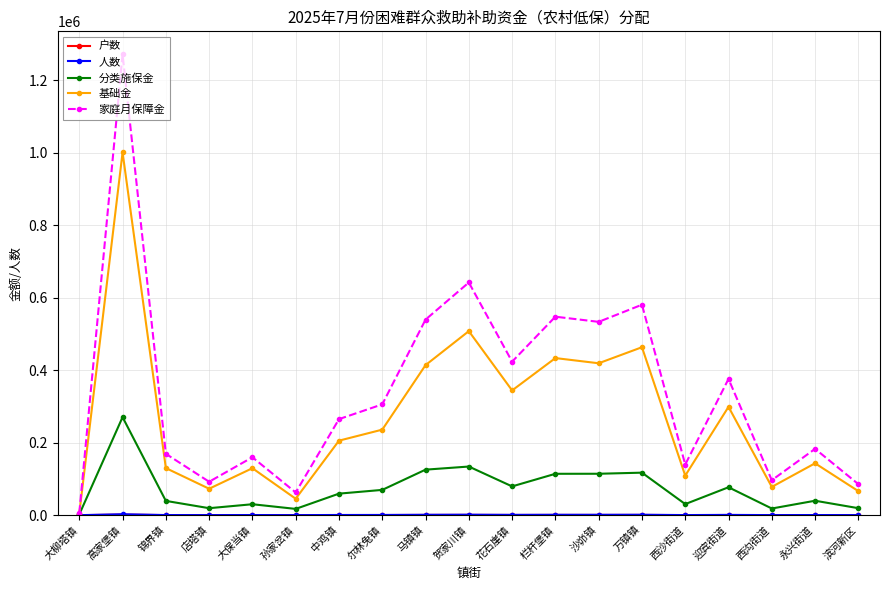

At which category is the sum across all series the highest?

高家堡镇